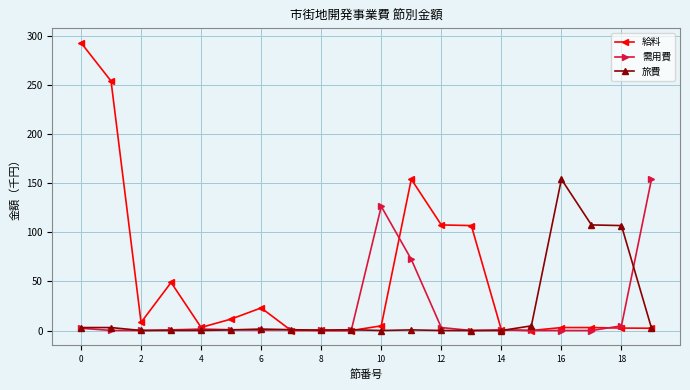

What is the greatest value displayed?

293.1